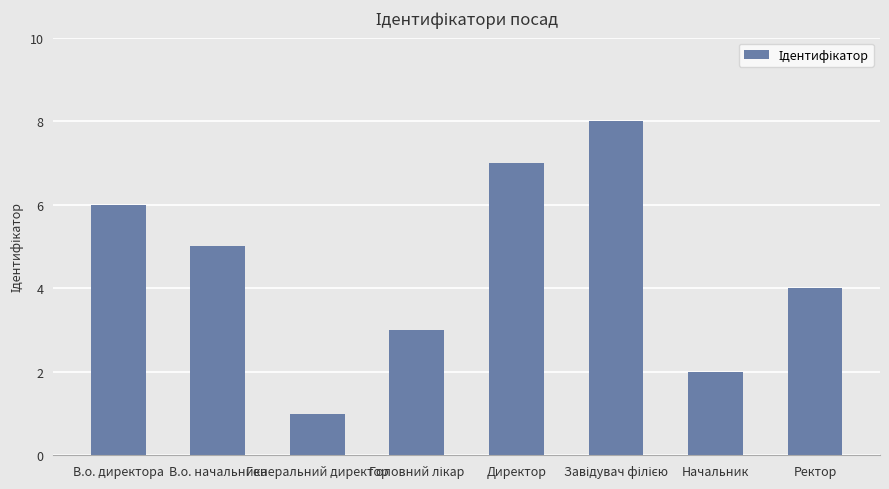

Does the chart contain stacked bars?

No